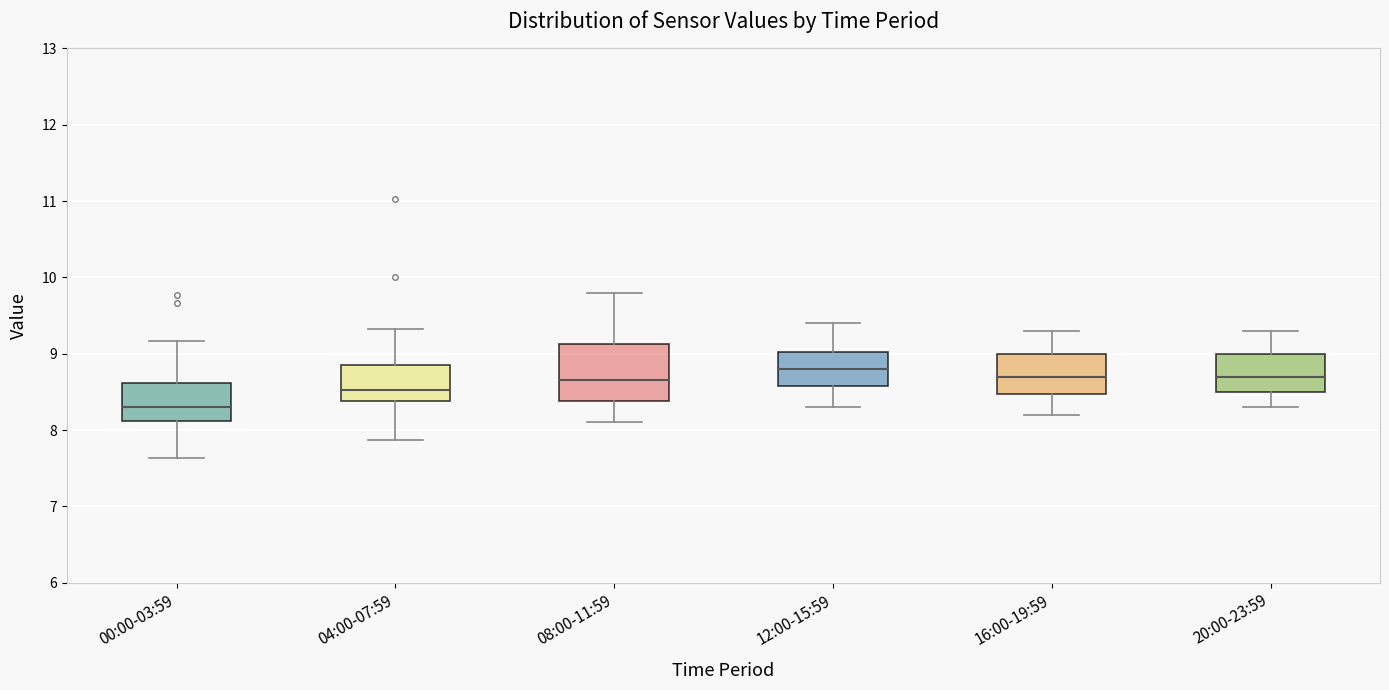

Reading left to right, transcribe this box plot: for each box, give where its median line is, the range the box spans, and where its two whiskers end, as read against the y-axis. The values are not printed on the chart, so give them approximately, as read against the axis.

00:00-03:59: median 8.3, box 8.1 to 8.6, whiskers 7.6 to 9.2
04:00-07:59: median 8.5, box 8.4 to 8.8, whiskers 7.9 to 9.3
08:00-11:59: median 8.7, box 8.4 to 9.1, whiskers 8.1 to 9.8
12:00-15:59: median 8.8, box 8.6 to 9.0, whiskers 8.3 to 9.4
16:00-19:59: median 8.7, box 8.5 to 9.0, whiskers 8.2 to 9.3
20:00-23:59: median 8.7, box 8.5 to 9.0, whiskers 8.3 to 9.3